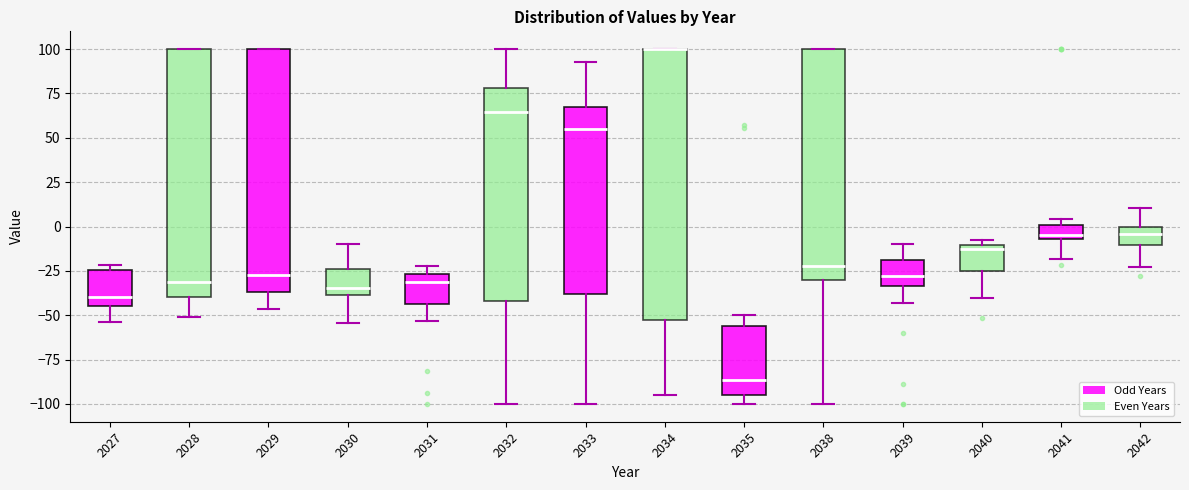

Where does the median line of the box at x = 2031 sit on the y-axis? The values are not printed on the chart, so give them approximately, as read against the axis.

-30